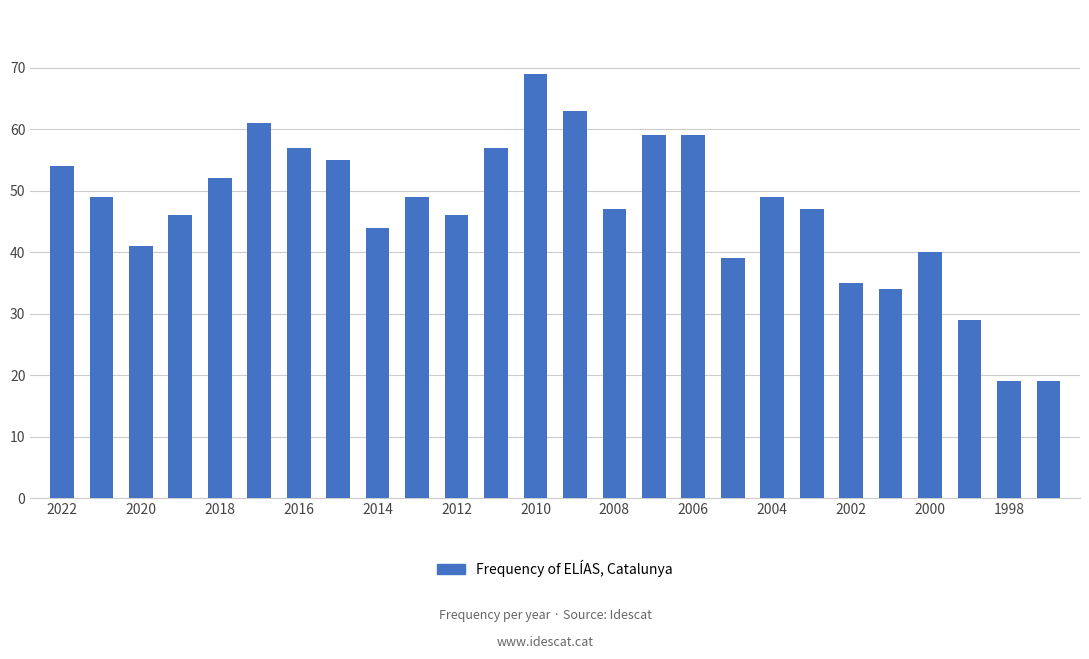

What is the maximum value shown in the chart?

69